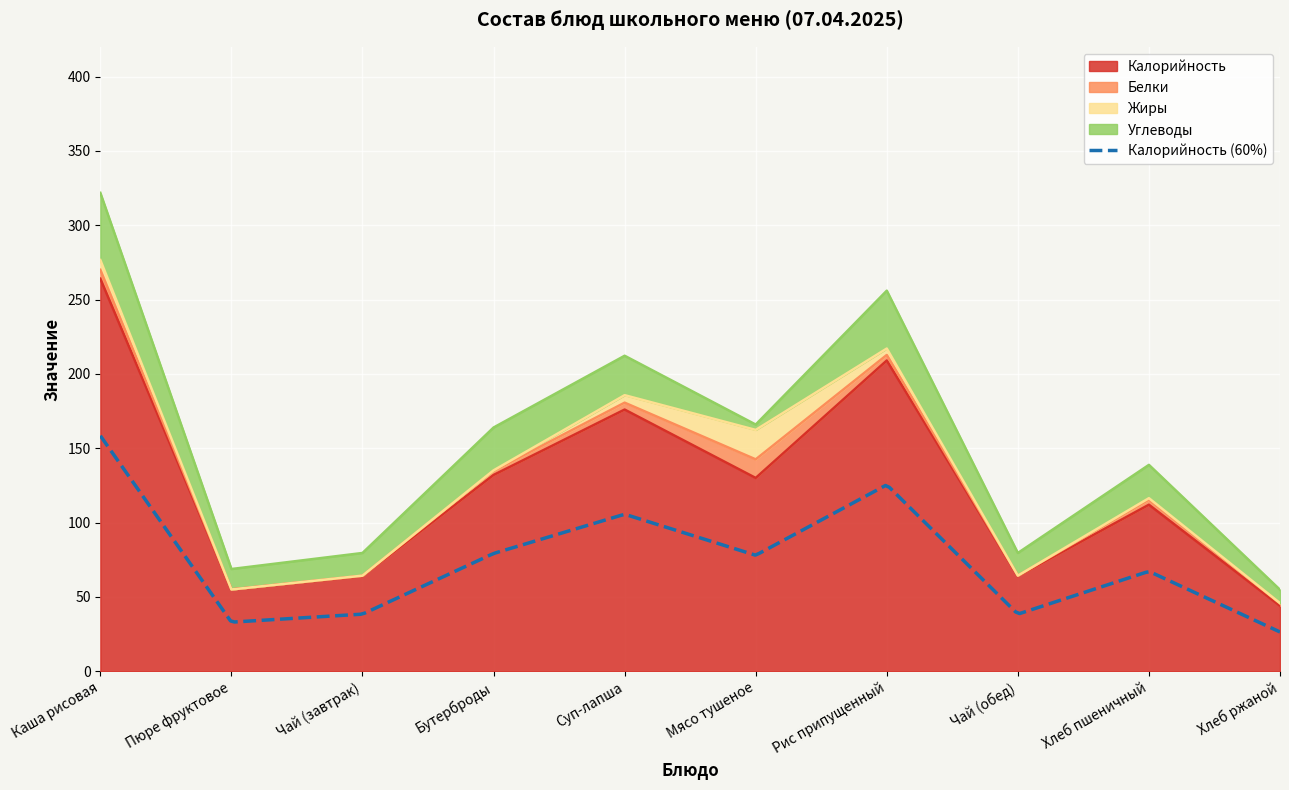

In Жиры, how many points are lower than both neighbors (excluding endpoints)?

2